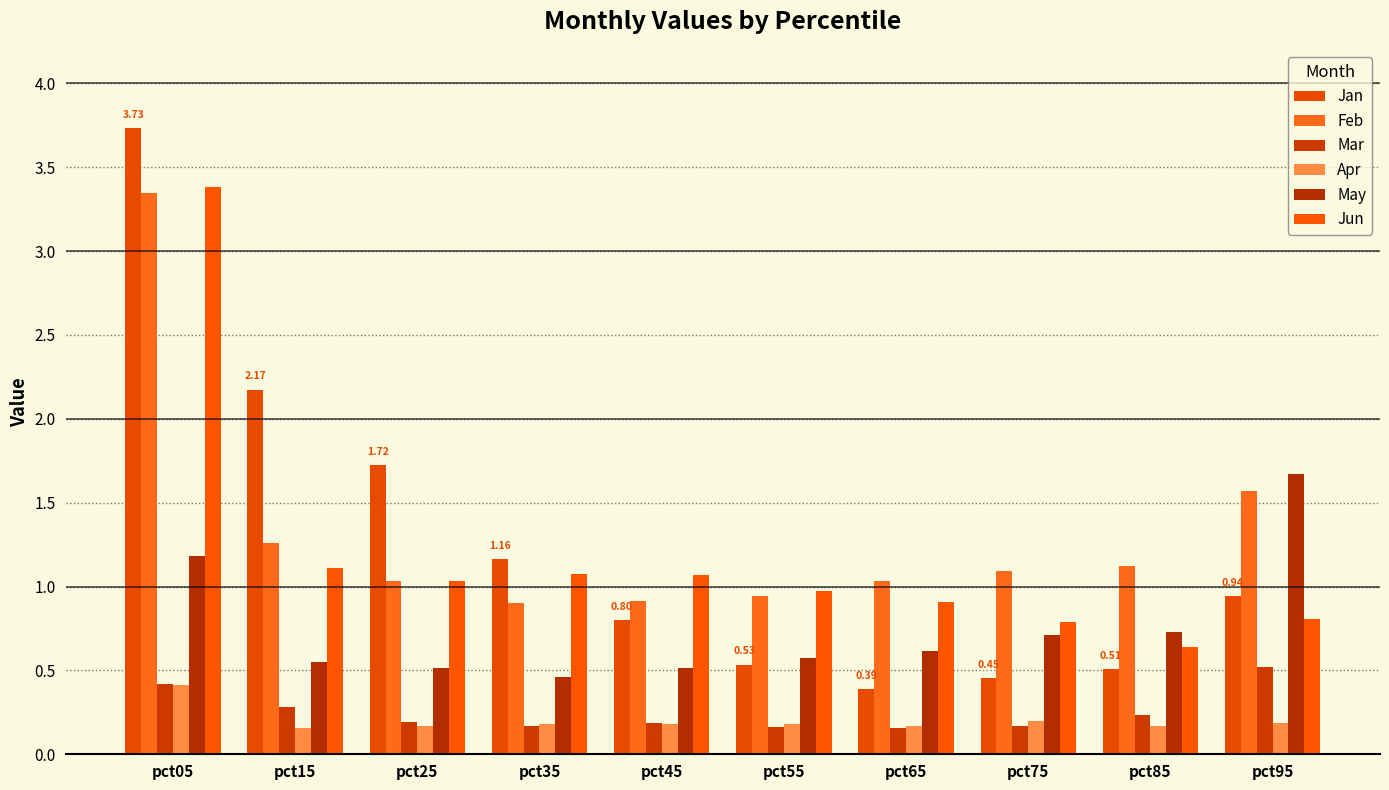

Reading left to right, what are all the values shown in this chart?

Jan: 3.7	2.2	1.7	1.2	0.8	0.5	0.4	0.5	0.5	0.9
Feb: 3.3	1.3	1.0	0.9	0.9	0.9	1.0	1.1	1.1	1.6
Mar: 0.4	0.3	0.2	0.2	0.2	0.2	0.2	0.2	0.2	0.5
Apr: 0.4	0.2	0.2	0.2	0.2	0.2	0.2	0.2	0.2	0.2
May: 1.2	0.6	0.5	0.5	0.5	0.6	0.6	0.7	0.7	1.7
Jun: 3.4	1.1	1.0	1.1	1.1	1.0	0.9	0.8	0.6	0.8